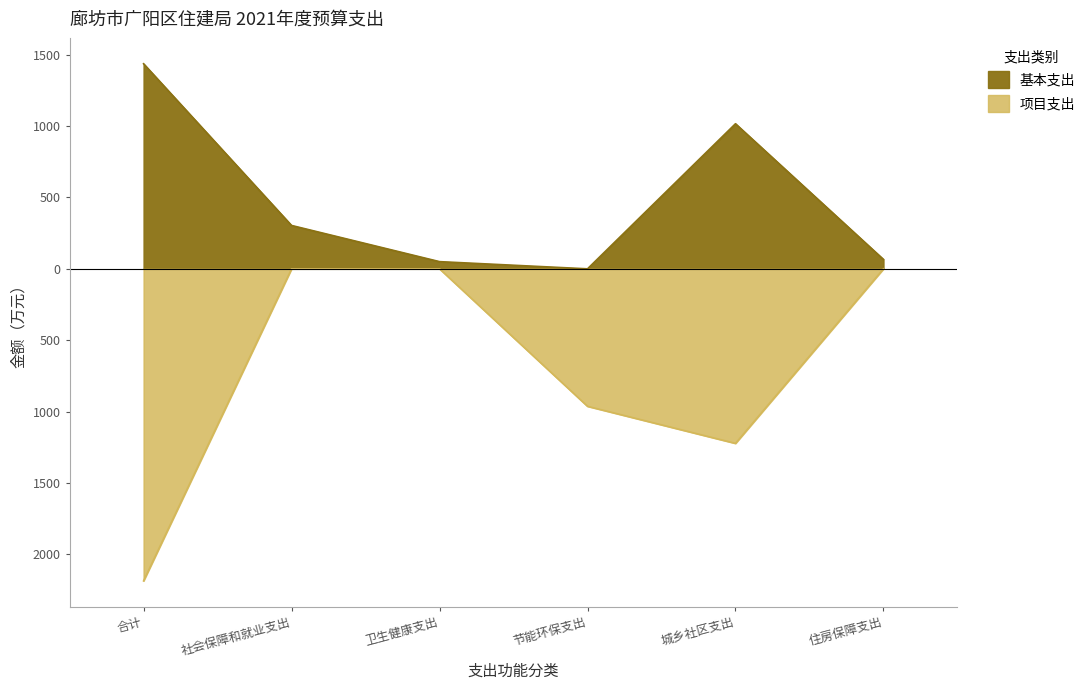

What is the value of the 项目支出 point at the 4th from the left?

-963.0